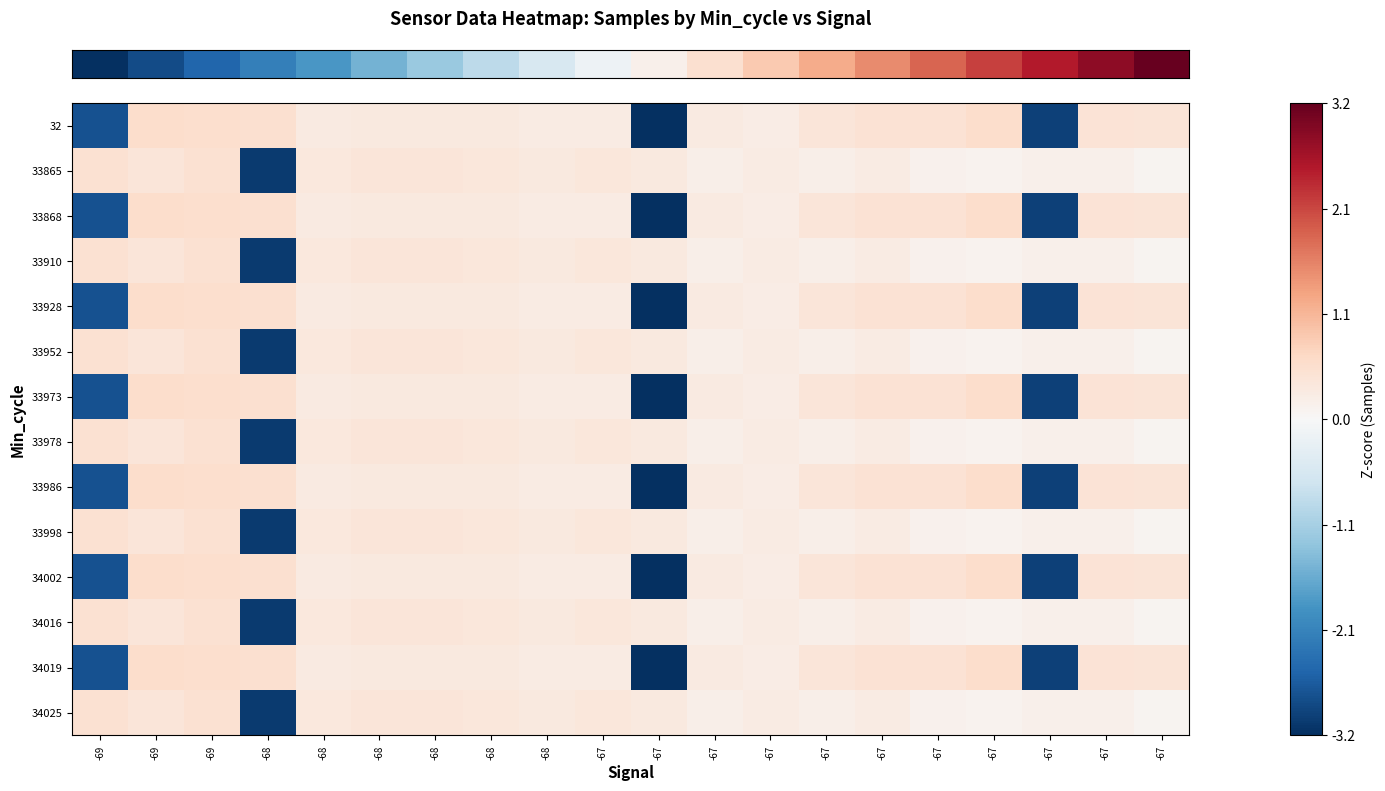

What is the total value across all series at -68?

-17.6